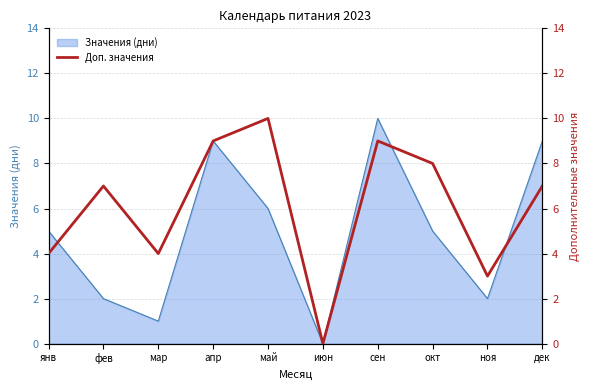

Reading left to right, what are all the values shown in this chart?

4	7	4	9	10	0	9	8	3	7